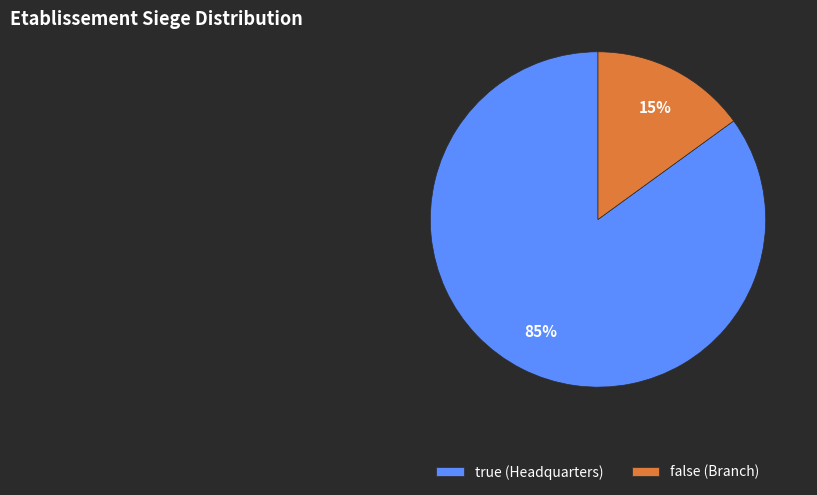

To the nearest percent, what is the combined percentage of true and false?

100%